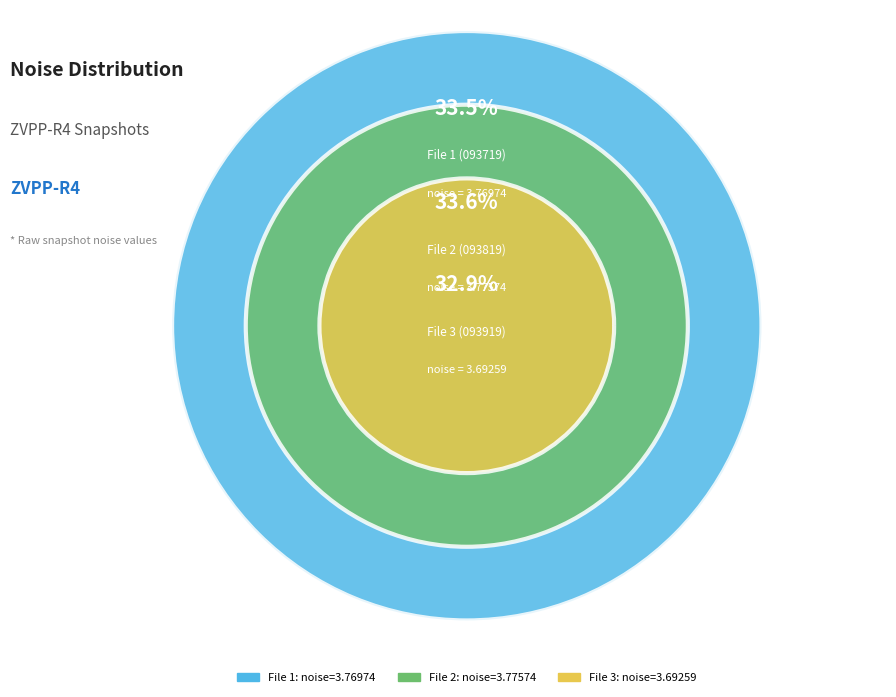

Which slice is the largest?

20160718093819553_ZVPP-R4_snap.fits